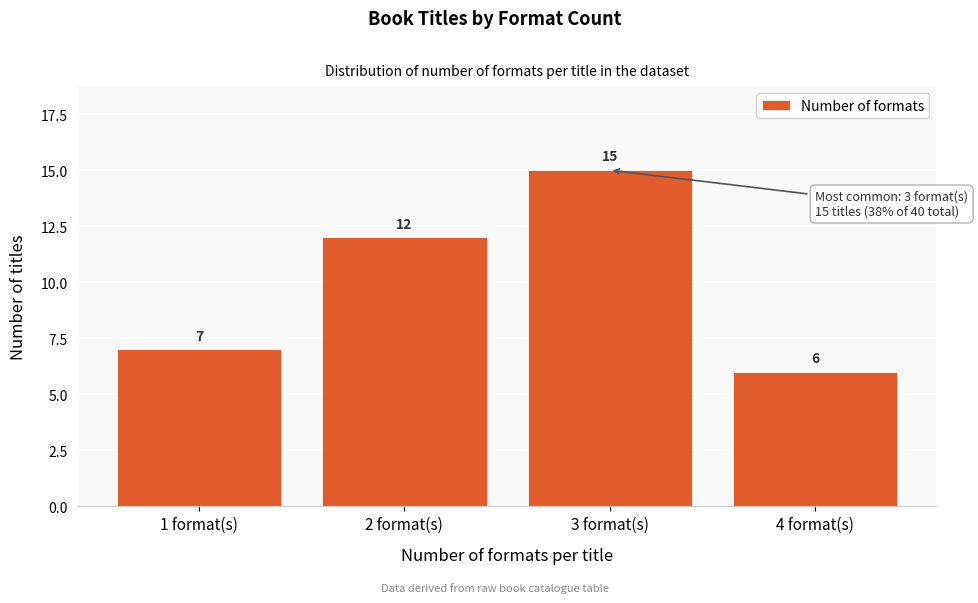

Reading right to left, list all the values displayed in this chart.

4 format(s)=6	3 format(s)=15	2 format(s)=12	1 format(s)=7